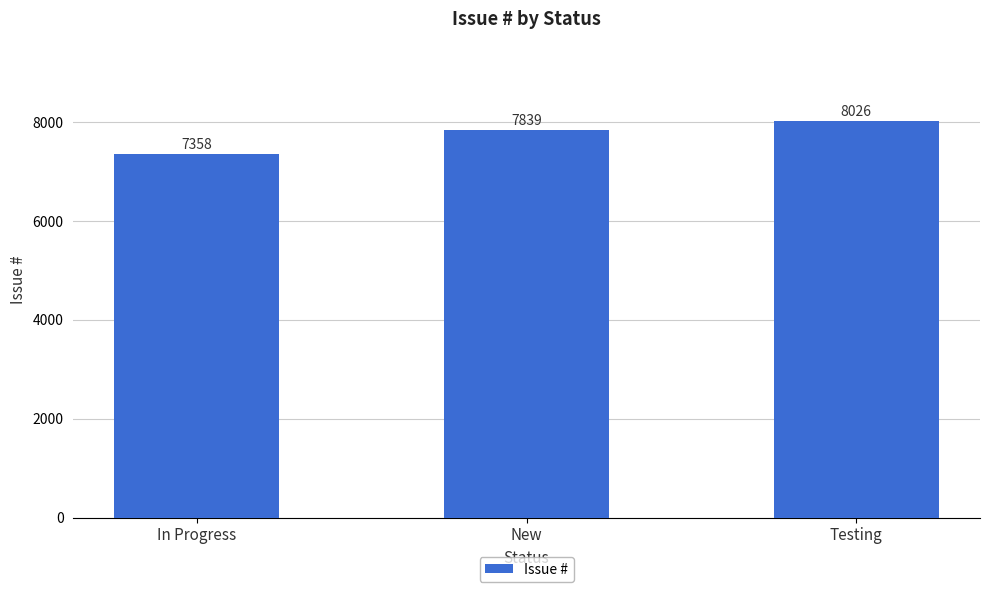

What is the difference between the values at In Progress and New?

481